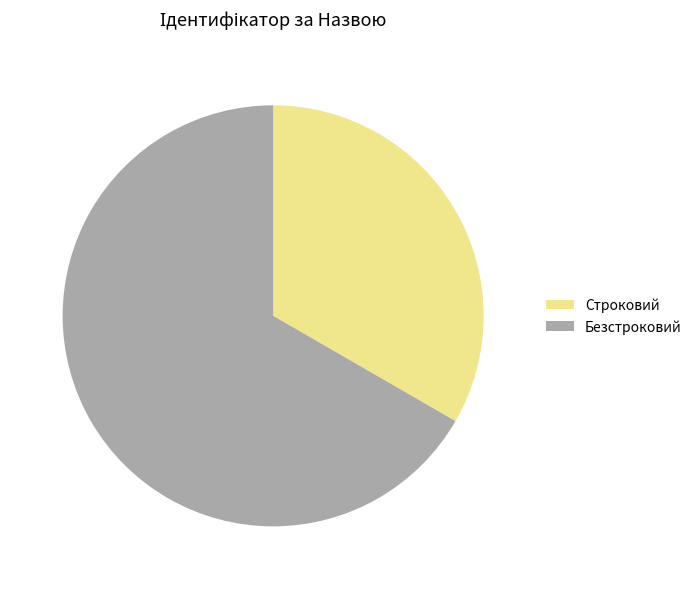

Is there any slice that represents more than half of the pie?

Yes